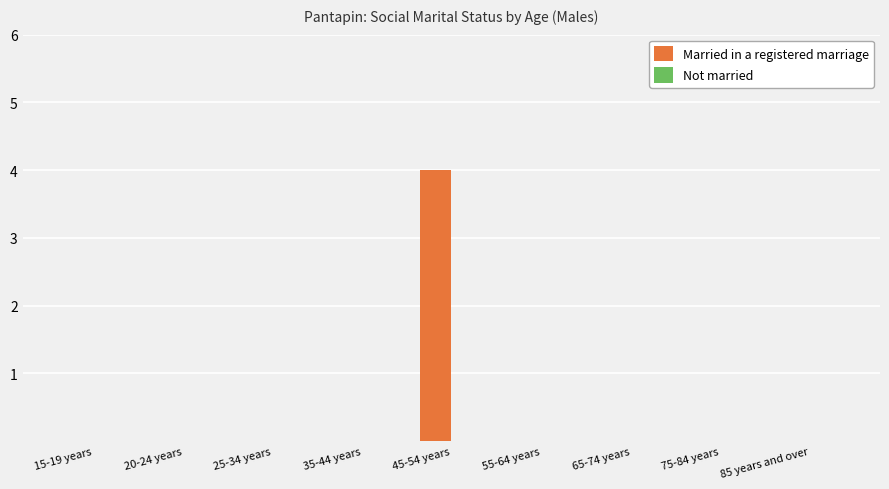

The chart shows a value of 0 at 75-84 years. True or false?

True